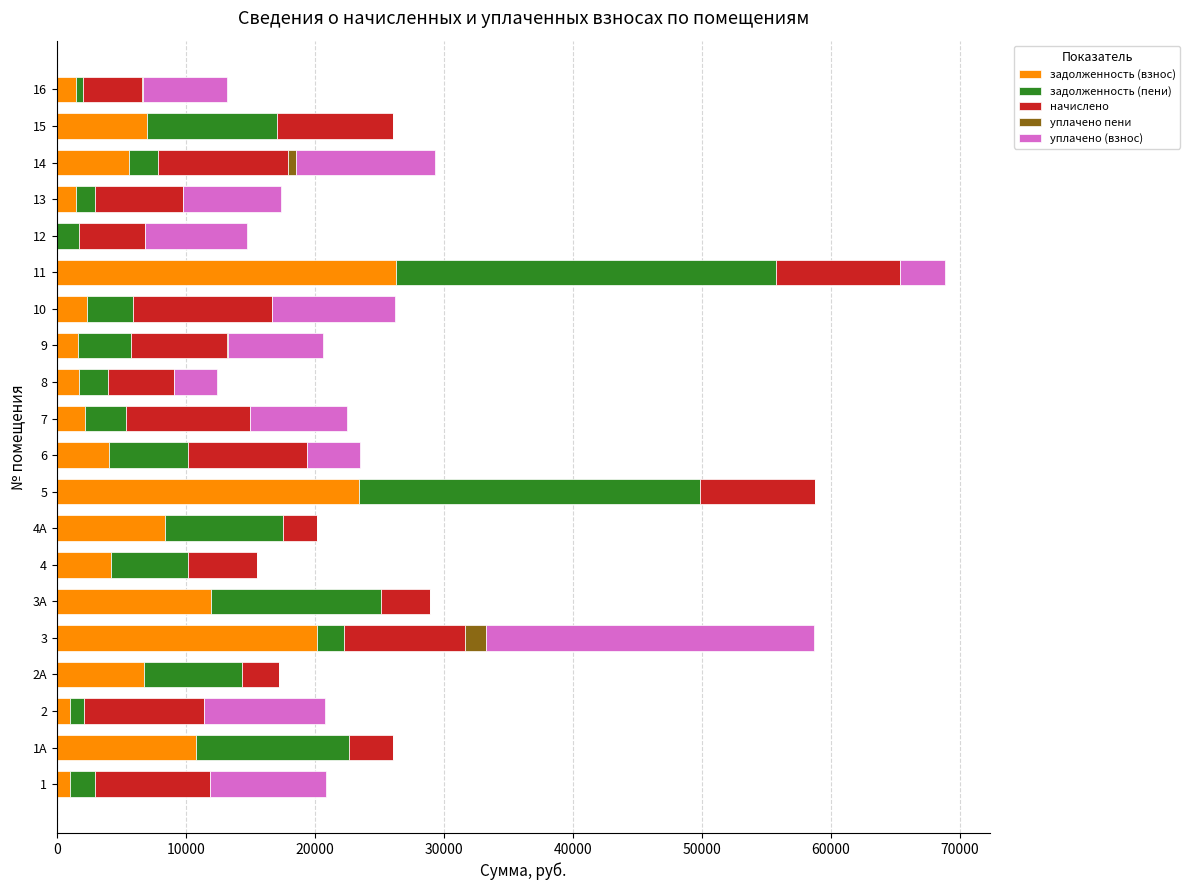

At which category is the sum across all series the highest?

11